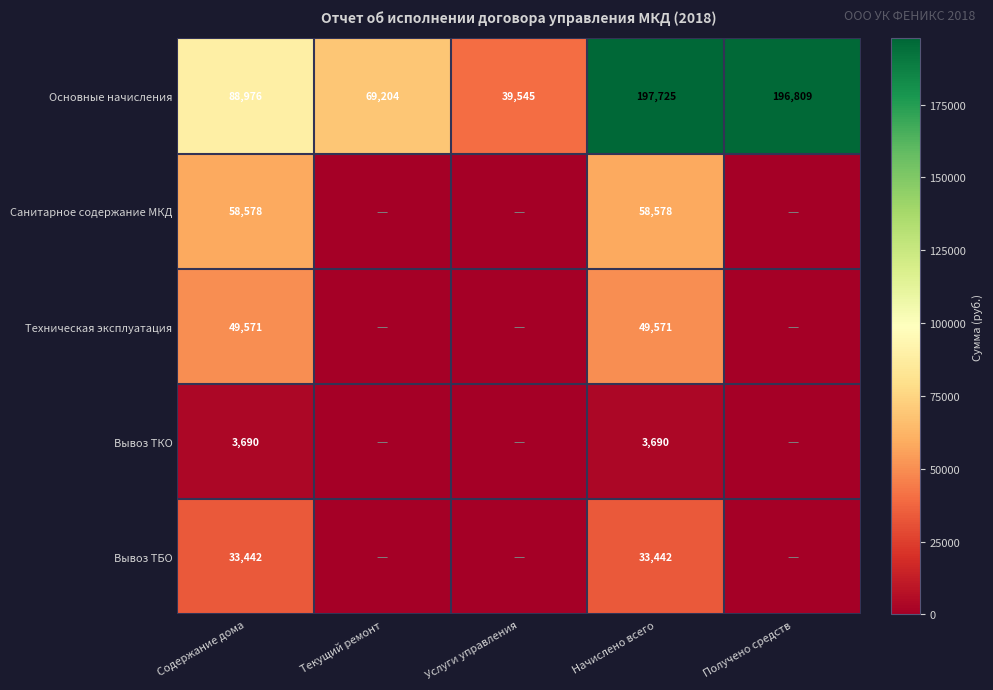

Which category has the highest value in the Основные начисления series?

Начислено всего